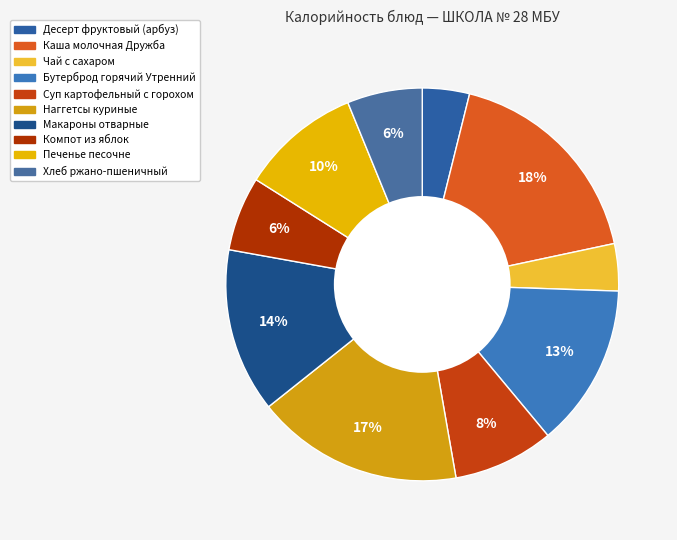

To the nearest percent, what percentage of the pie is Хлеб ржано-пшеничный?

6%